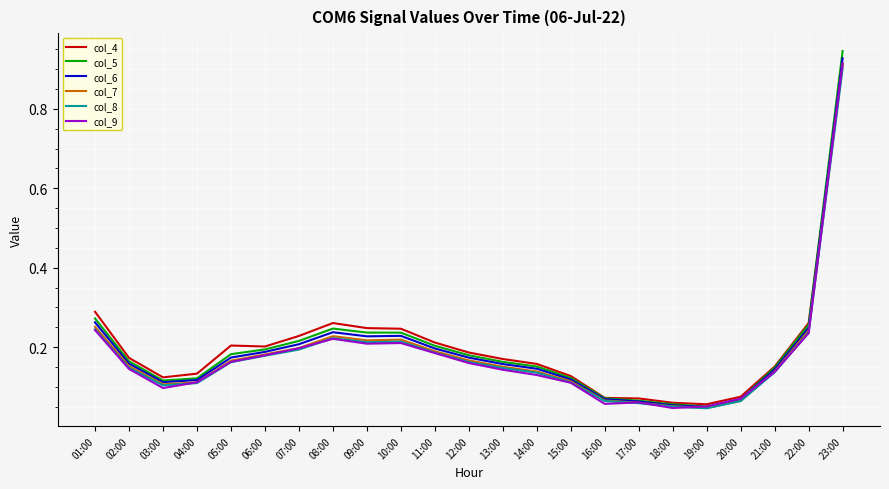

At which category is the sum across all series the highest?

23:00